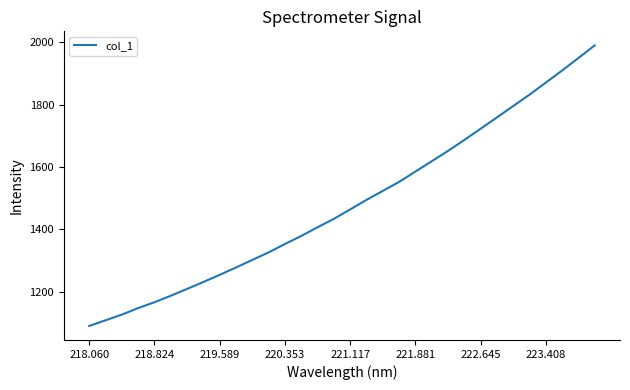

Count the number of data series in this chart.

1